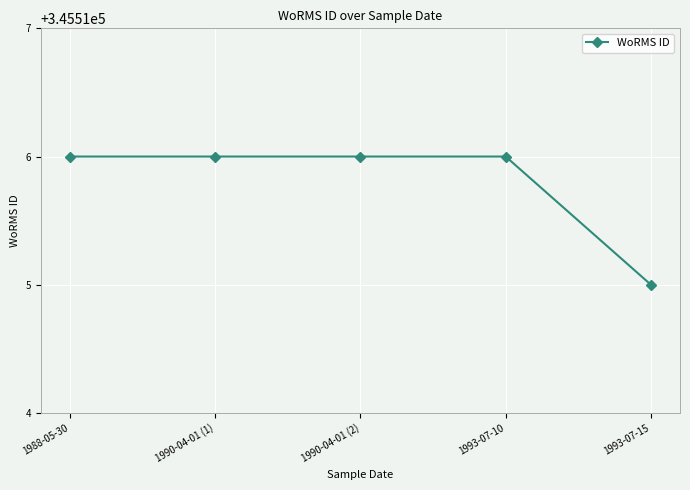

How many series are shown in this chart?

1